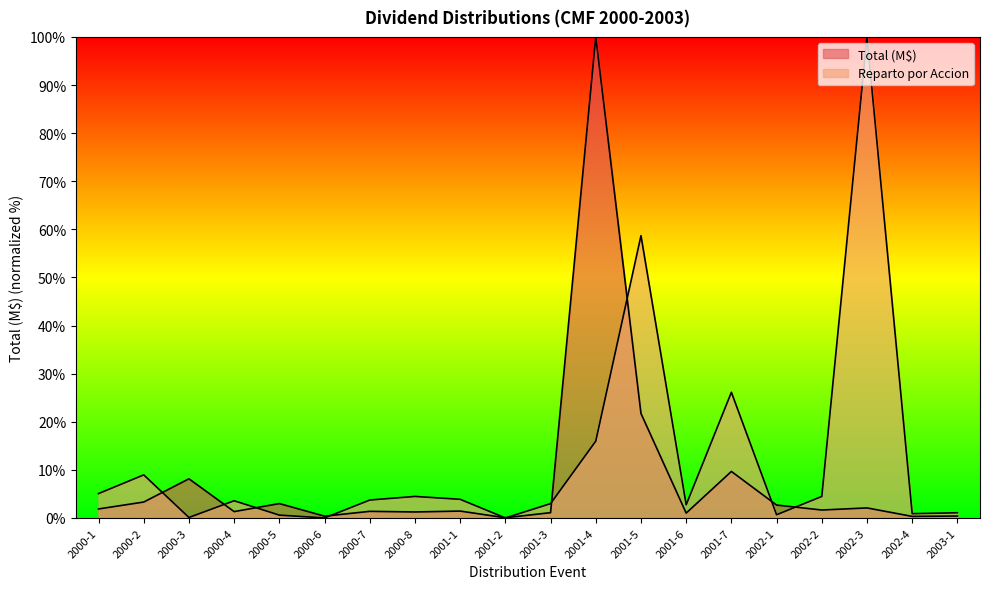

Reading left to right, what are all the values shown in this chart?

Total (M$): 2000-1=1.9	2000-2=3.3	2000-3=8.1	2000-4=1.3	2000-5=3.0	2000-6=0.4	2000-7=1.4	2000-8=1.3	2001-1=1.4	2001-2=0.0	2001-3=1.1	2001-4=100.0	2001-5=21.7	2001-6=1.0	2001-7=9.7	2002-1=2.7	2002-2=1.7	2002-3=2.1	2002-4=0.3	2003-1=0.4
Reparto por Accion: 2000-1=5.1	2000-2=9.0	2000-3=0.1	2000-4=3.6	2000-5=0.6	2000-6=0.0	2000-7=3.7	2000-8=4.5	2001-1=3.9	2001-2=0.0	2001-3=3.0	2001-4=16.0	2001-5=58.7	2001-6=2.8	2001-7=26.1	2002-1=0.7	2002-2=4.5	2002-3=100.0	2002-4=0.9	2003-1=1.1